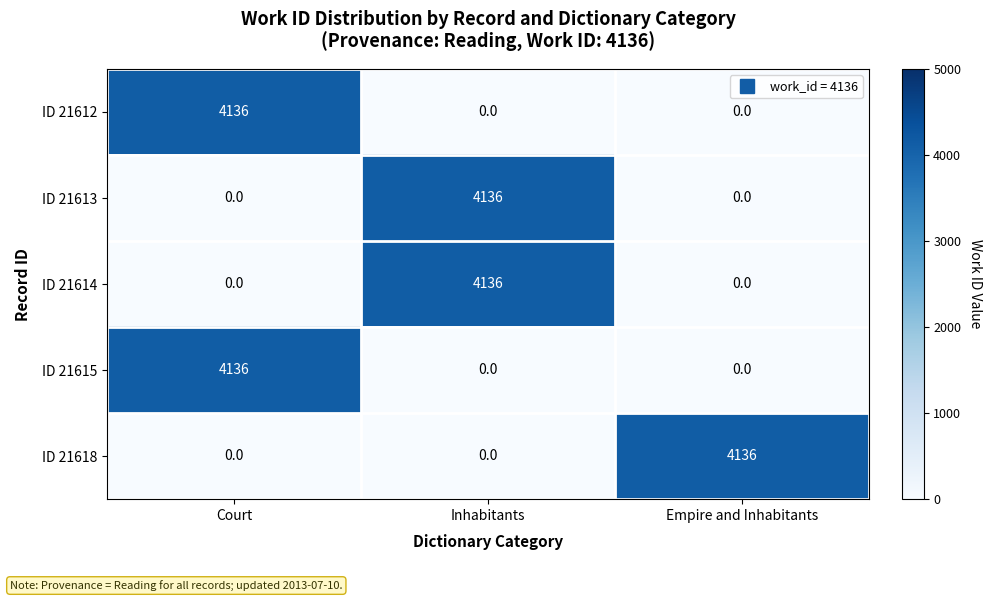

What is the average value of the ID 21614 series?

1379